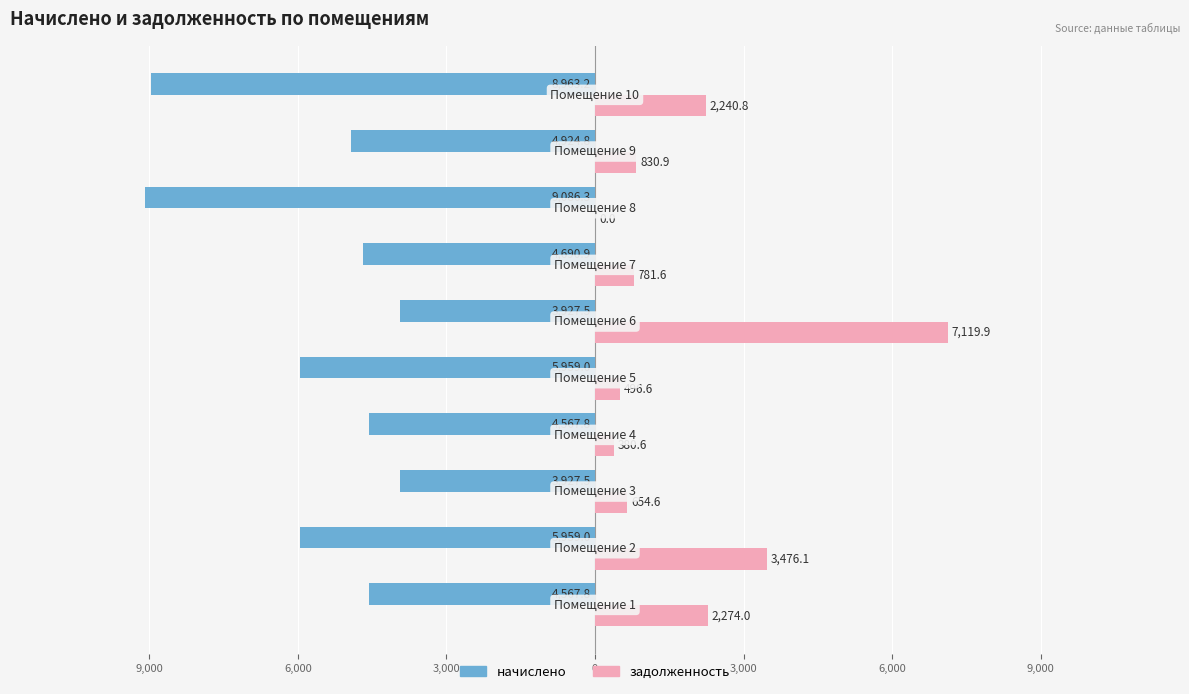

What are all the series names shown in the legend?

начислено, задолженность